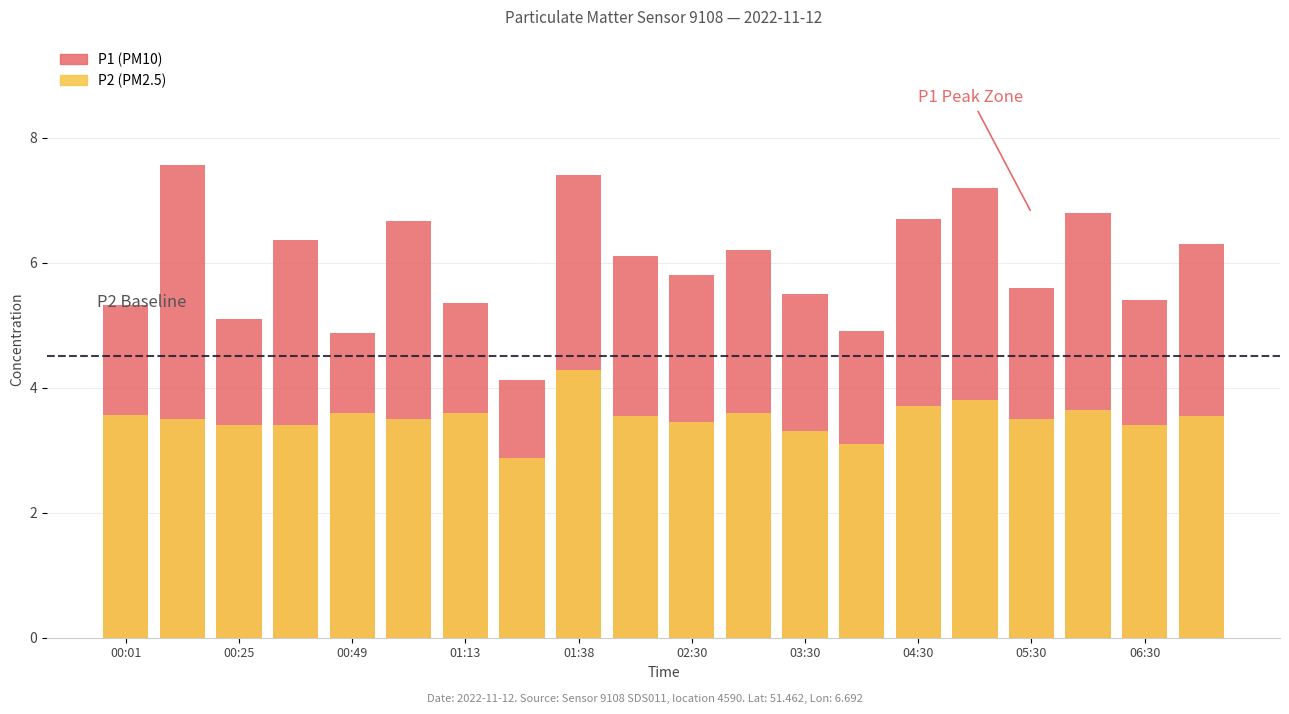

Which series has the largest total across all categories?

P1